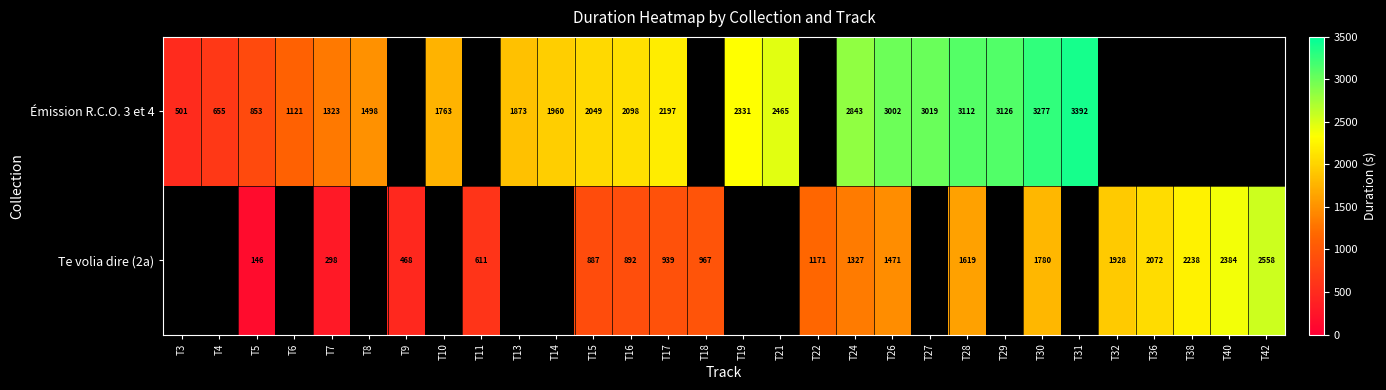

What is the maximum value shown in the chart?

3392.0